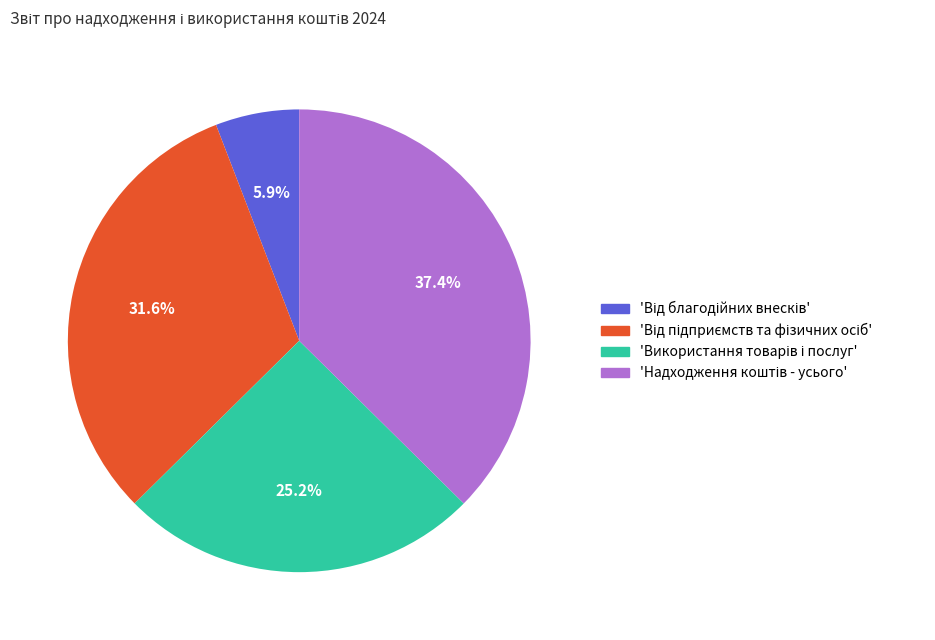

Is there a majority slice in this chart?

No